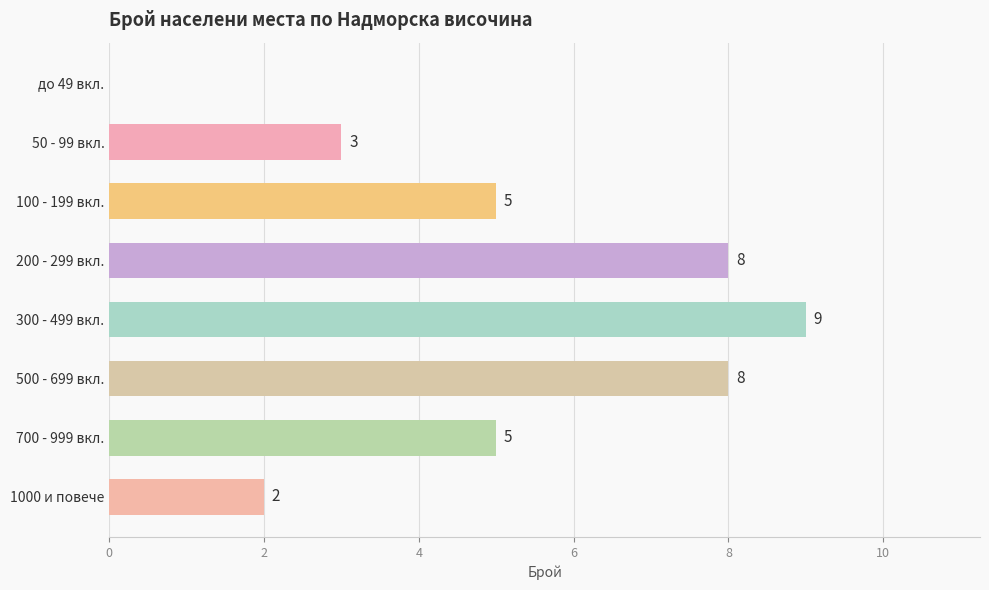

At which label is the value closest to 4?

50 - 99 вкл.